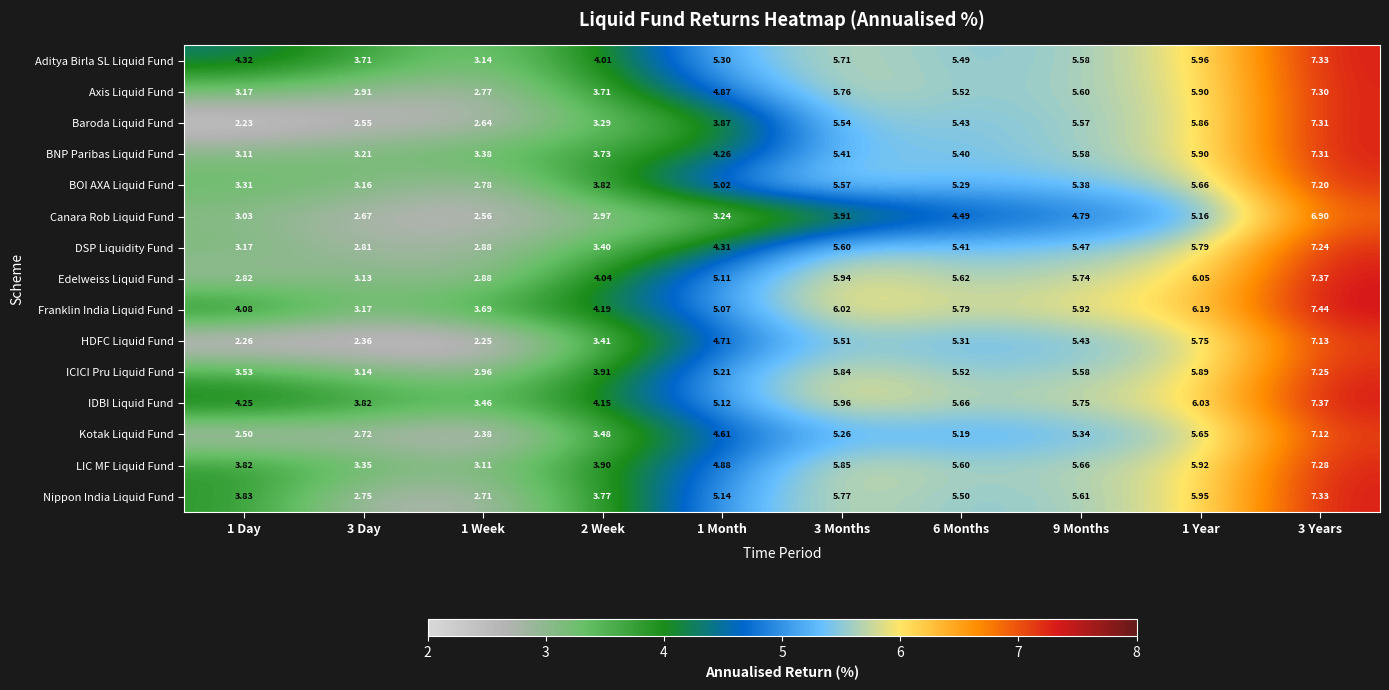

Which label corresponds to the smallest value in the chart?

1 Day